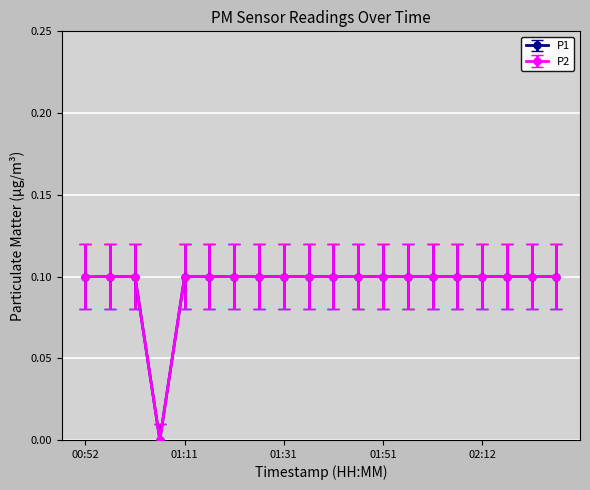

Is this an area chart (filled region under the line)?

No